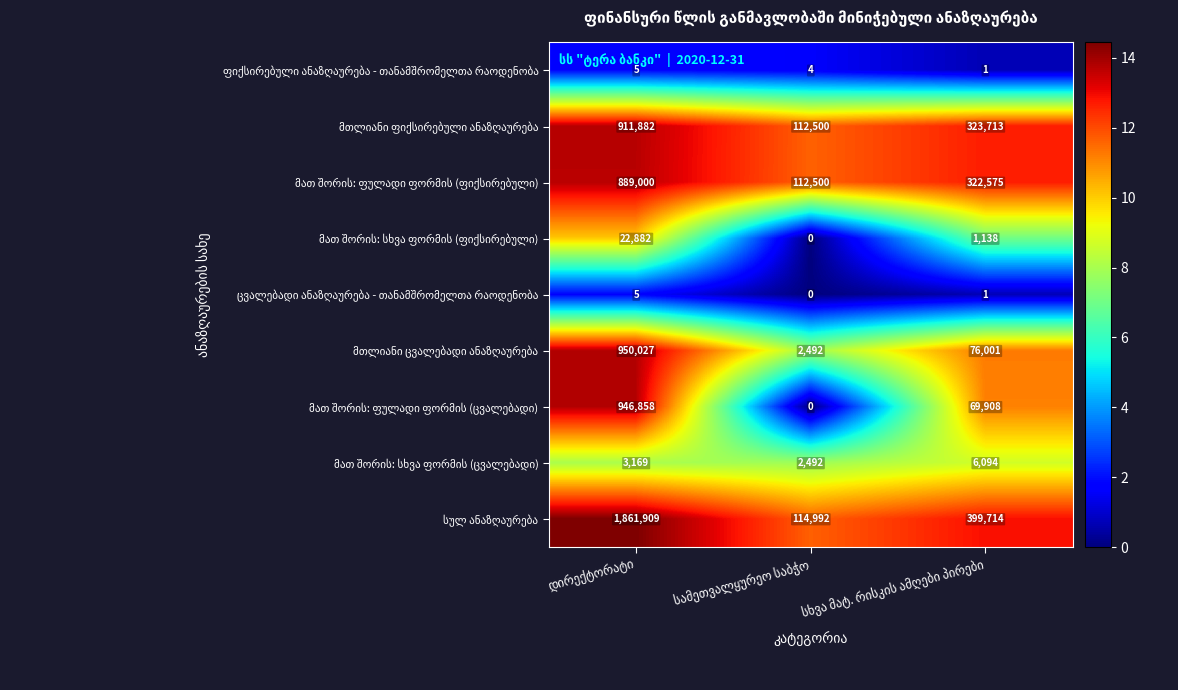

What is the greatest value displayed?

1861909